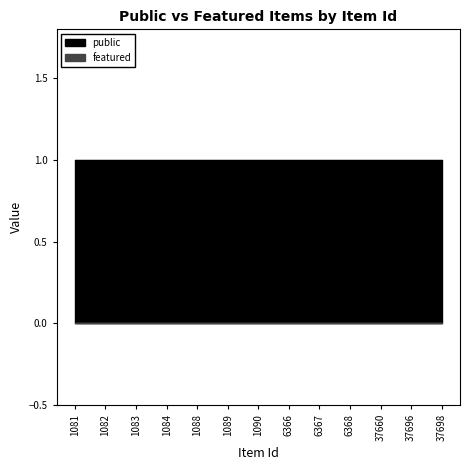

At which label does featured reach its peak?

1081